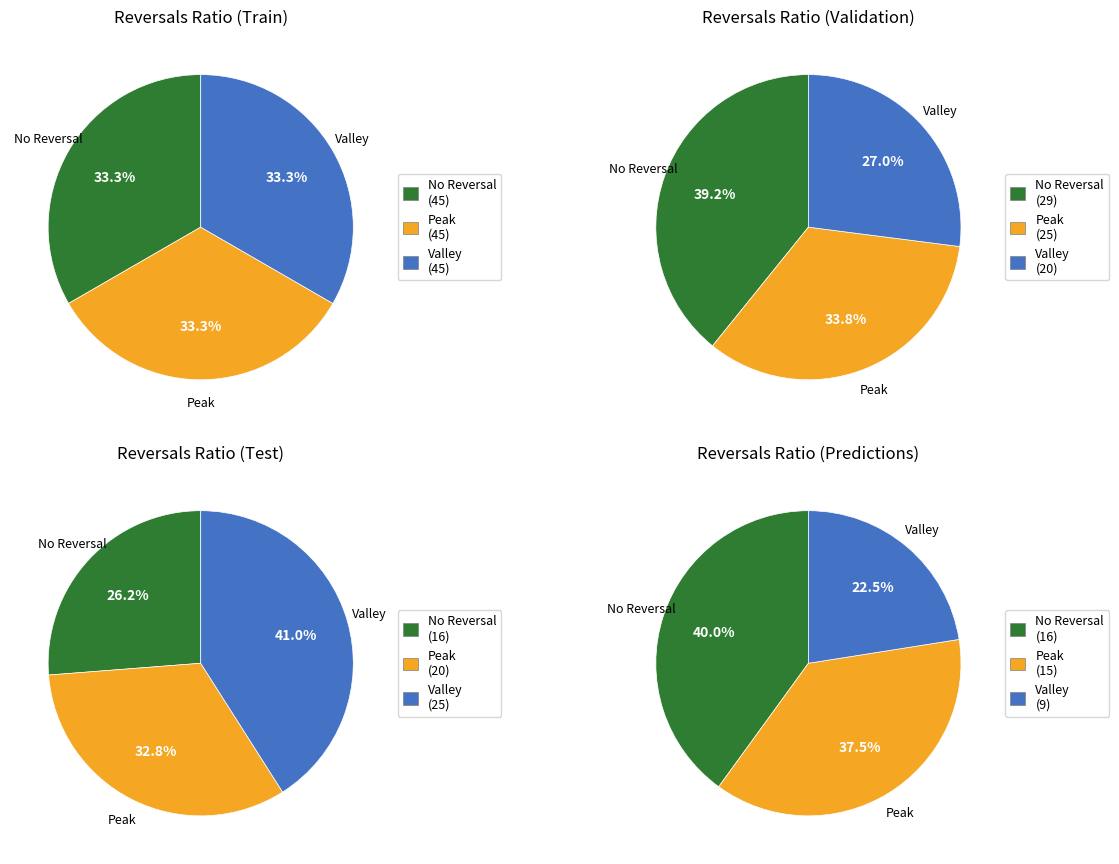

Which series changed the most between 4 and 5?

No Reversal